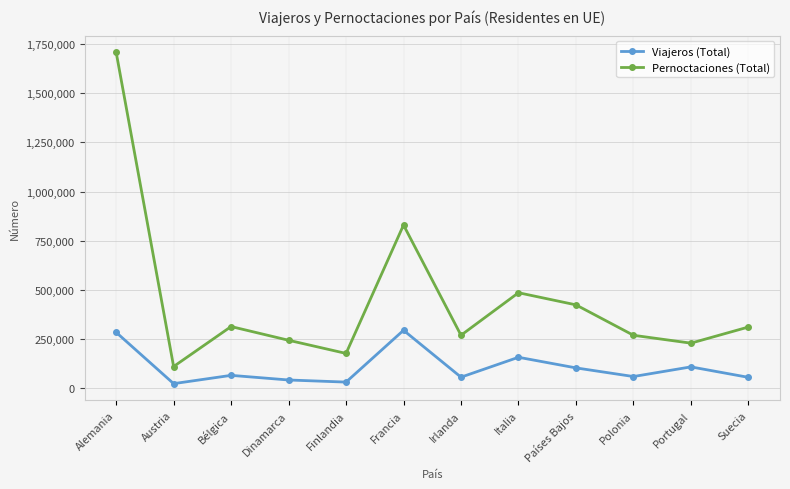

What is the difference between the highest and lowest values at Países Bajos?

319979